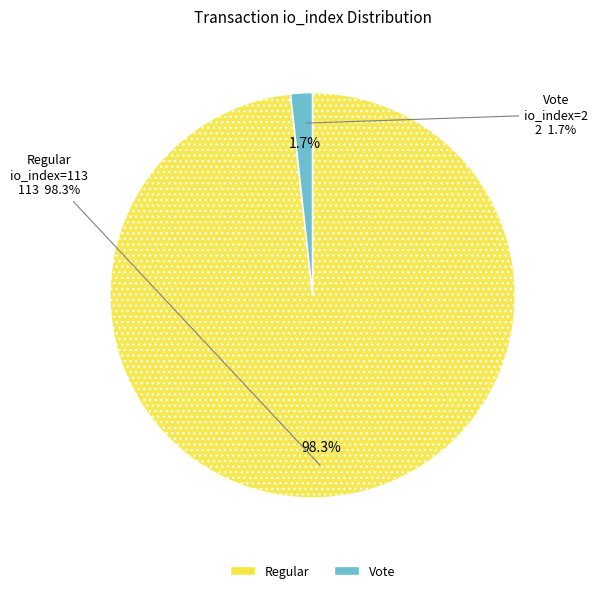

What is the largest slice in the pie chart?

Regular (io_index=113)